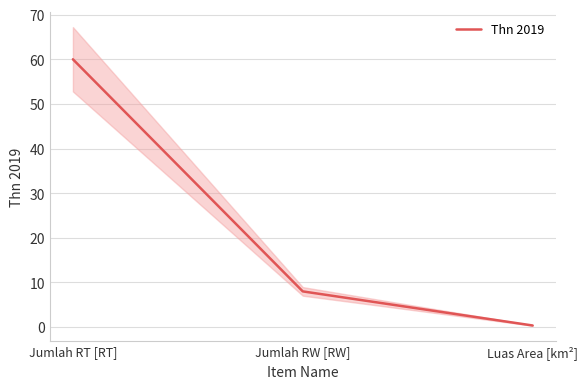

Between Luas Area [km²] and Jumlah RT [RT], which is larger?

Jumlah RT [RT]